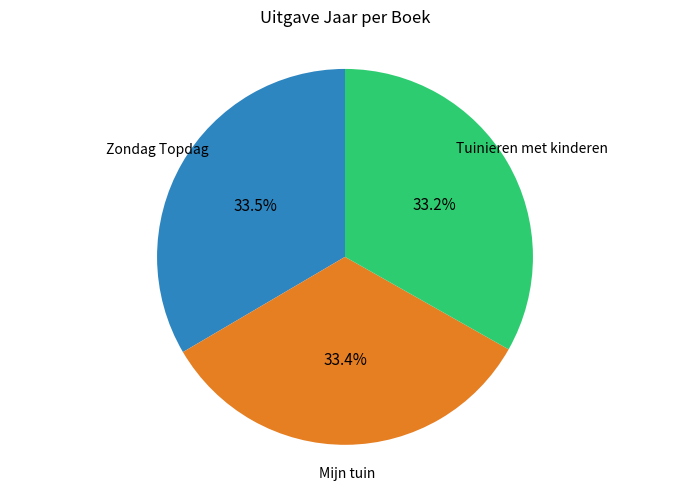

Does any single category account for the majority?

No